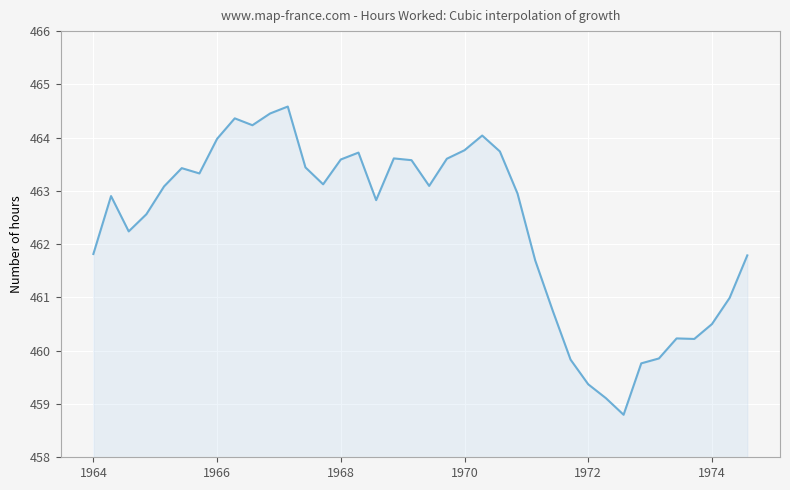

What is the smallest value displayed?

458.8